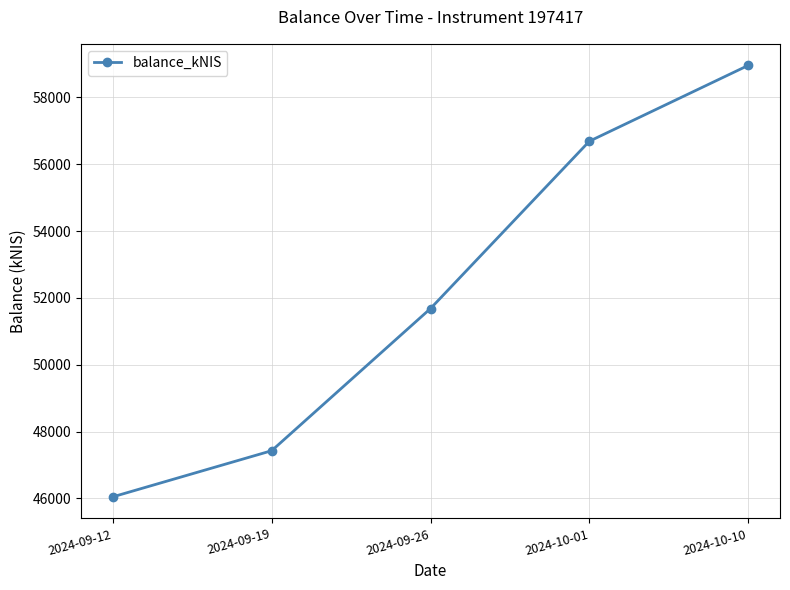

Which has a higher value, 2024-09-26 or 2024-09-12?

2024-09-26